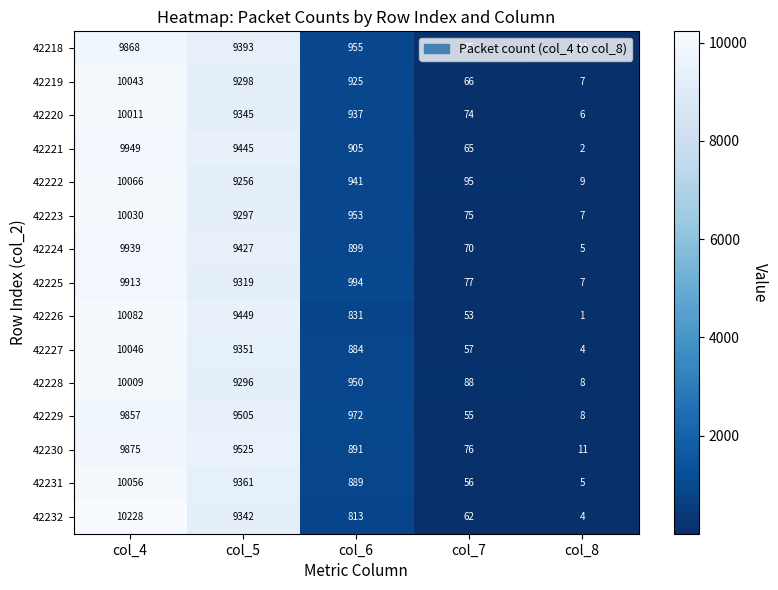

What is the average value of the 42232 series?

4090